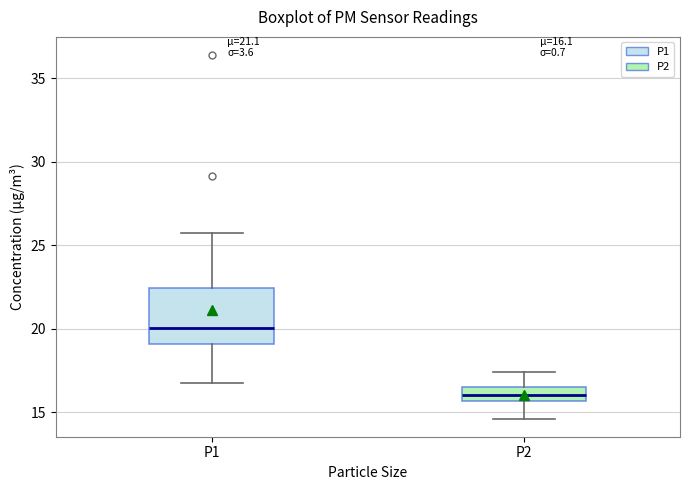

Which box is the tallest, from its lower edge to its upper edge?

P1